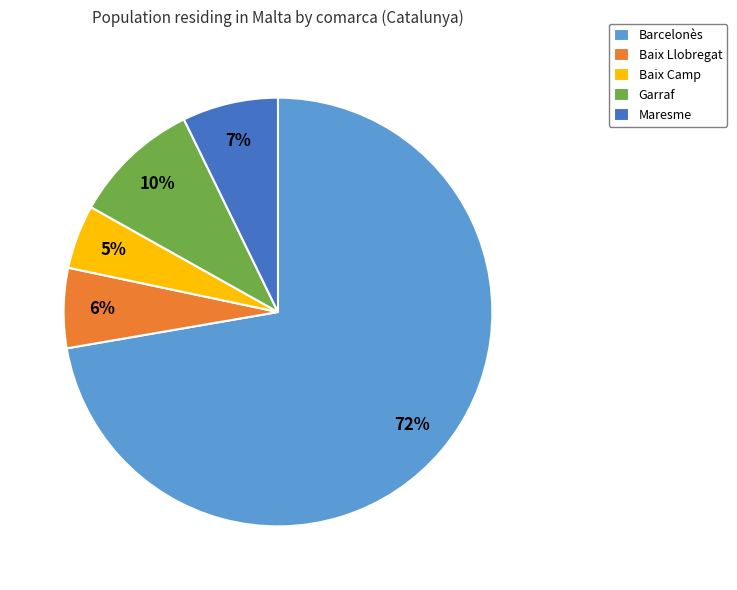

What is the smallest slice in the pie chart?

Baix Camp